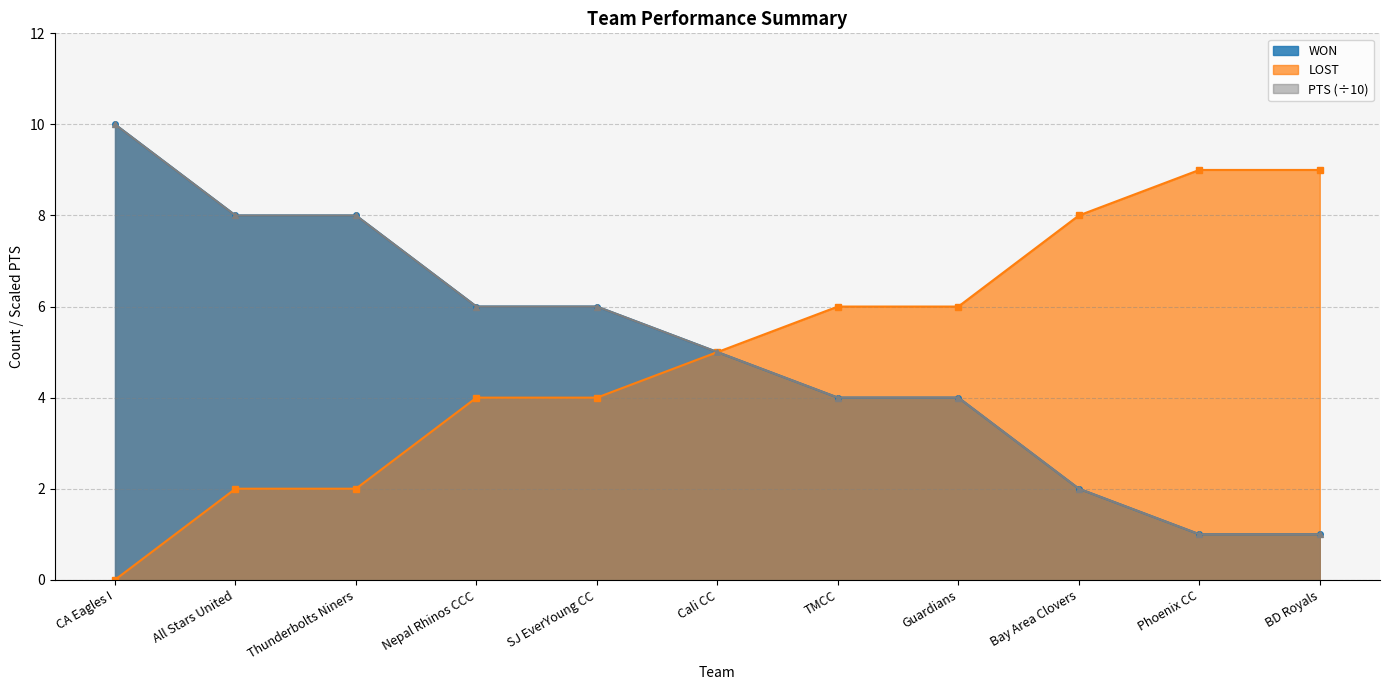

What is the total value across all series at Guardians?

14